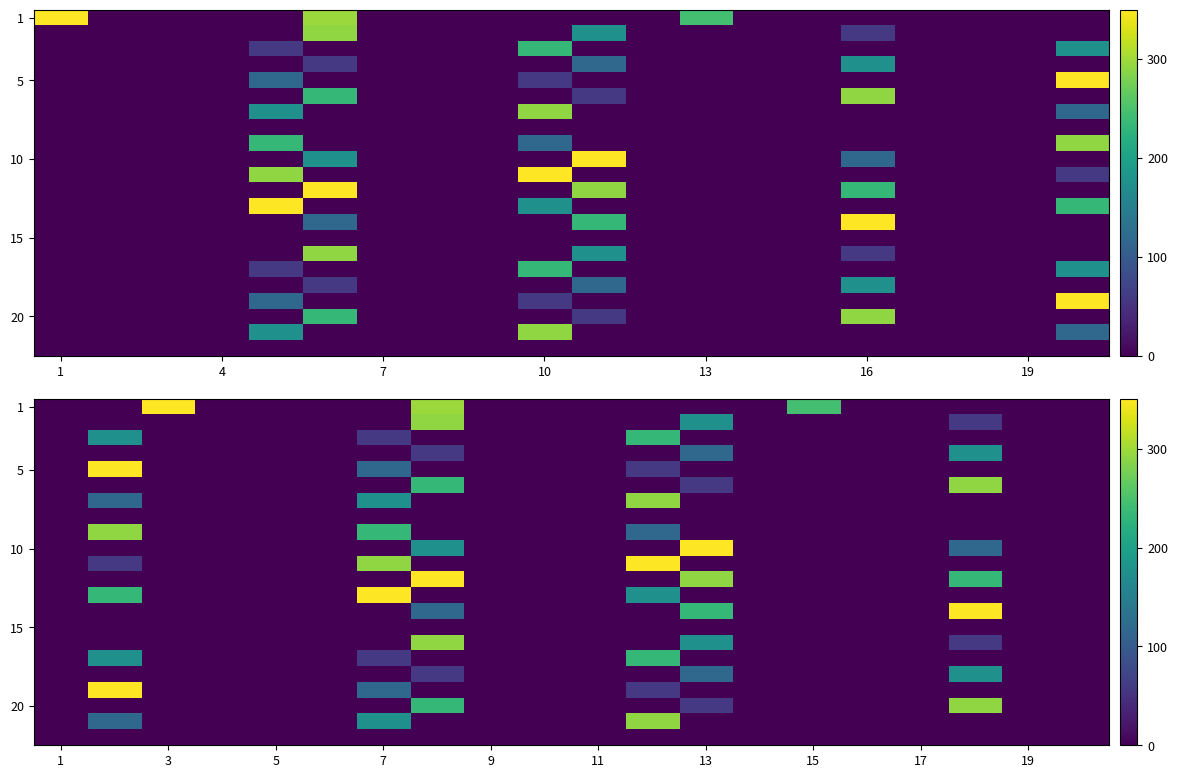

Which category has the highest value in the row_16 series?

11